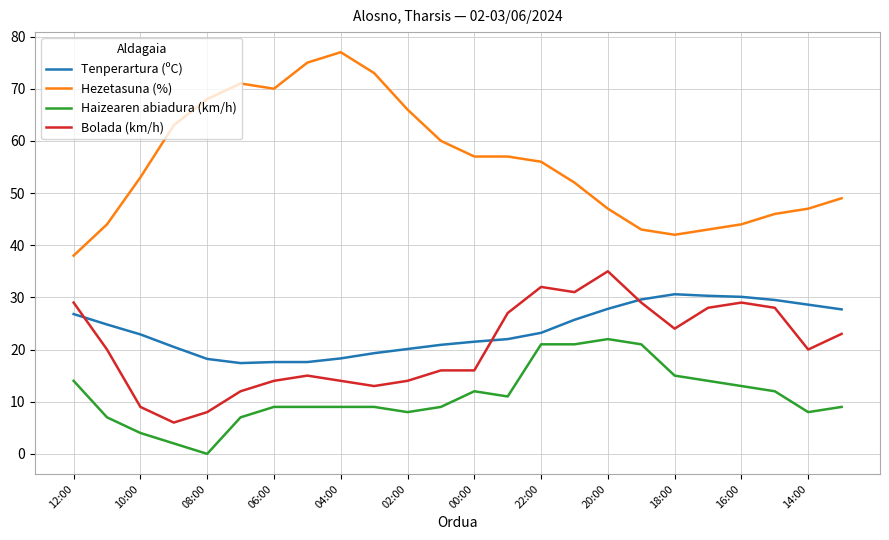

True or false: Haizearen abiadura (km/h) and Tenperartura (ºC) cross at least once.

False